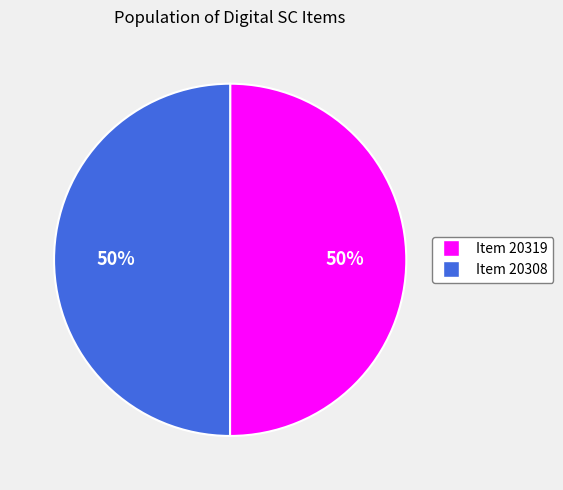

The Item 20308 slice represents 60% of the pie. True or false?

False